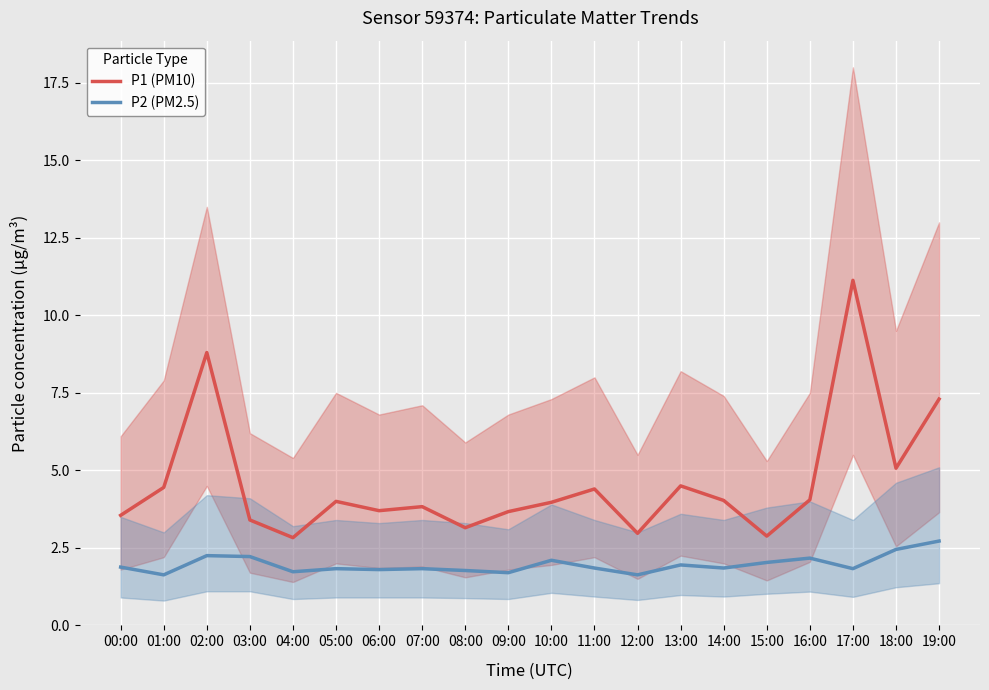

Reading left to right, what are all the values shown in this chart?

P1 (PM10): 00:00=3.5	01:00=4.5	02:00=8.8	03:00=3.4	04:00=2.8	05:00=4.0	06:00=3.7	07:00=3.8	08:00=3.1	09:00=3.7	10:00=4.0	11:00=4.4	12:00=3.0	13:00=4.5	14:00=4.0	15:00=2.9	16:00=4.0	17:00=11.1	18:00=5.1	19:00=7.3
P2 (PM2.5): 00:00=1.9	01:00=1.6	02:00=2.2	03:00=2.2	04:00=1.7	05:00=1.8	06:00=1.8	07:00=1.8	08:00=1.8	09:00=1.7	10:00=2.1	11:00=1.9	12:00=1.6	13:00=1.9	14:00=1.9	15:00=2.0	16:00=2.2	17:00=1.8	18:00=2.5	19:00=2.7